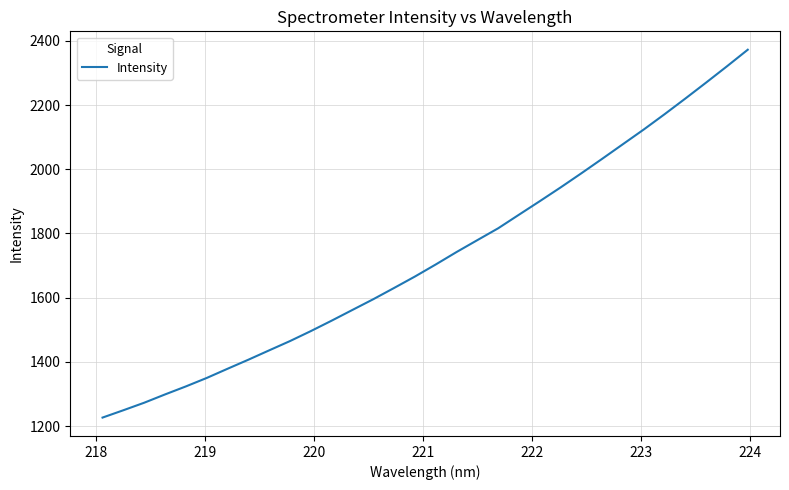

What is the difference between the maximum and minimum values?

1145.4